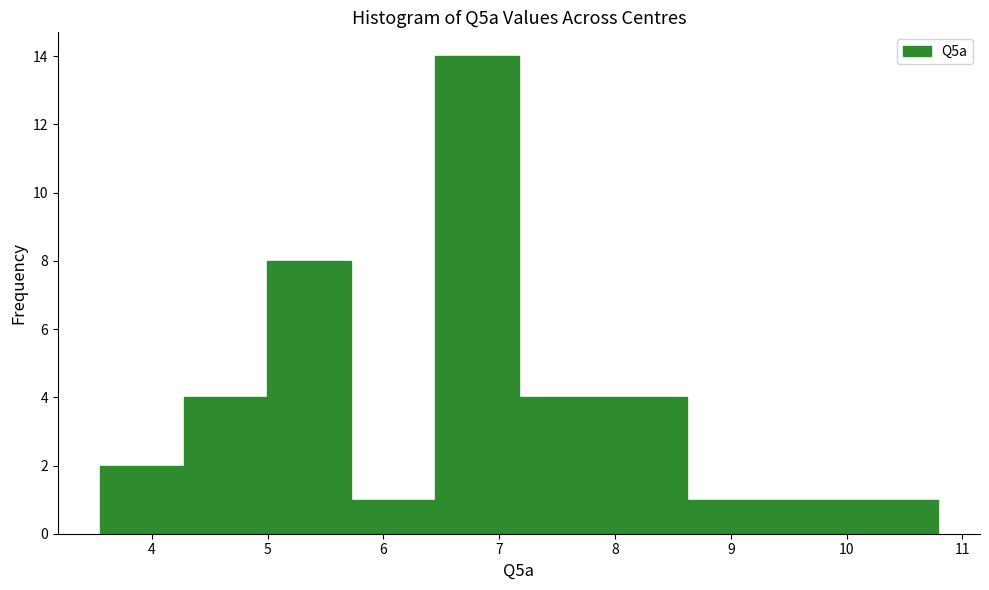

Reading left to right, transcribe this chart: for each bar, give the range it covers on the x-axis and its height. Neither the bar edges nor the heights are printed on the chart, so give them approximately, as read against the axes.

3.6 to 4.3: 2
4.3 to 5.0: 4
5.0 to 5.7: 8
5.7 to 6.4: 1
6.4 to 7.2: 14
7.2 to 7.9: 4
7.9 to 8.6: 4
8.6 to 9.3: 1
9.3 to 10.1: 1
10.1 to 10.8: 1